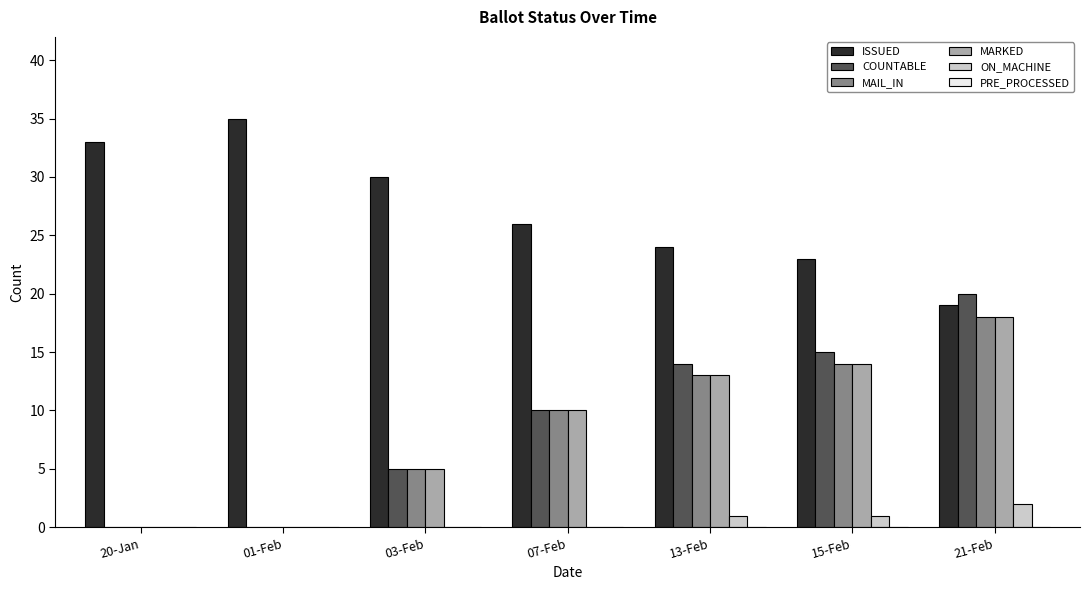

What is the total value across all series at 01-Feb?

35